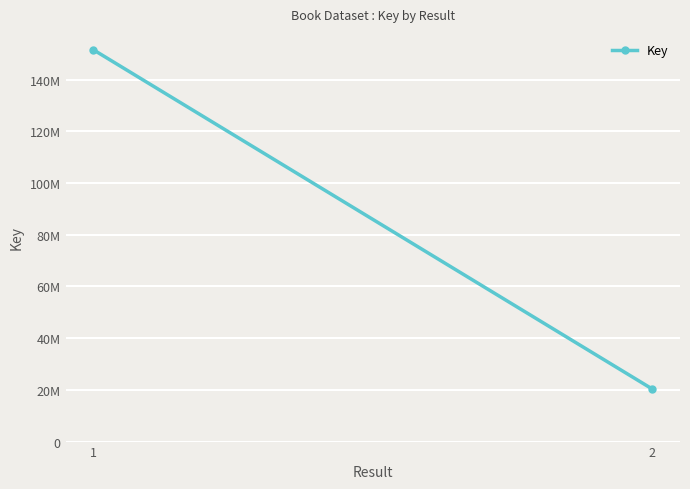

Between 1 and 2, which is larger?

1